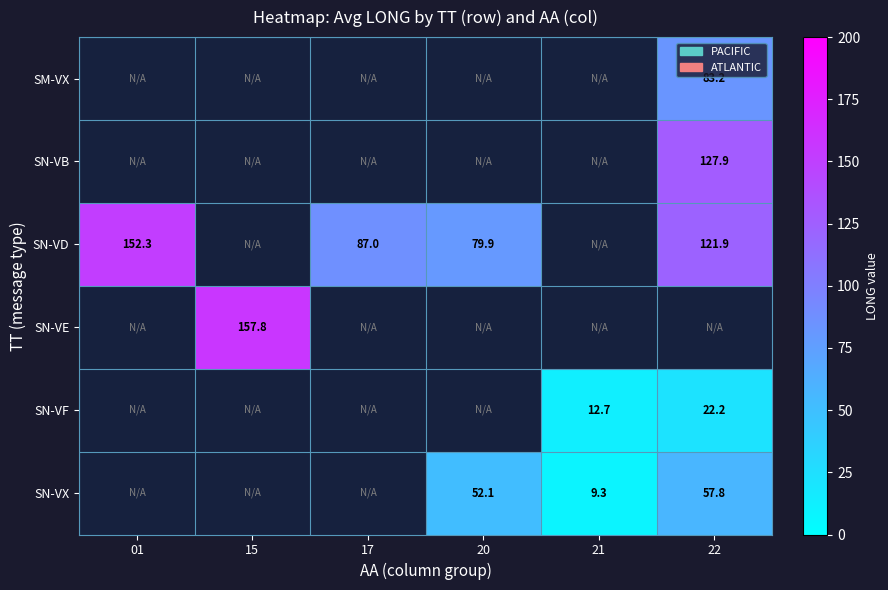

What is the maximum value shown in the chart?

157.8